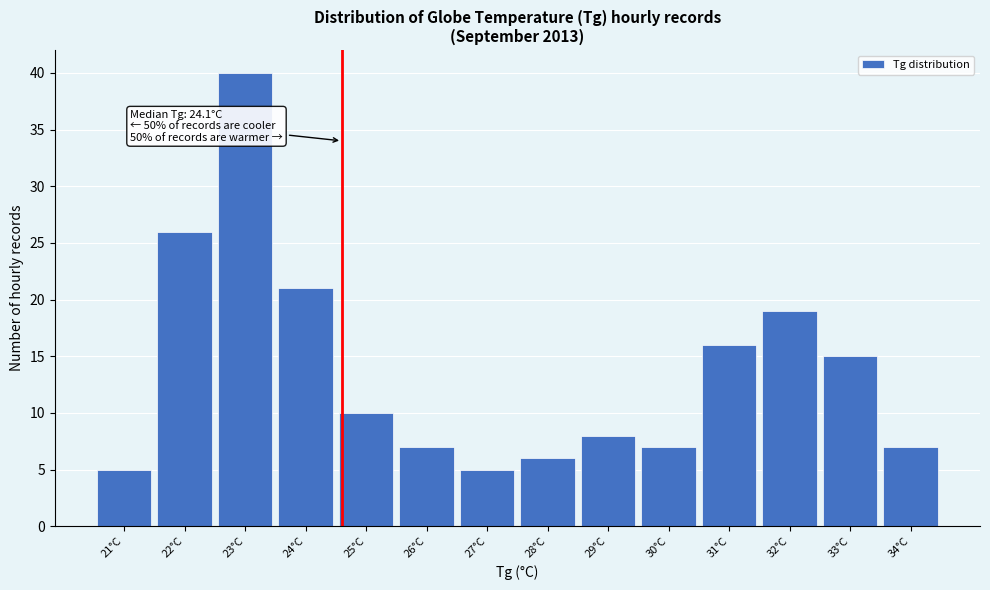

Reading left to right, extract all data points from this chart.

5	26	40	21	10	7	5	6	8	7	16	19	15	7